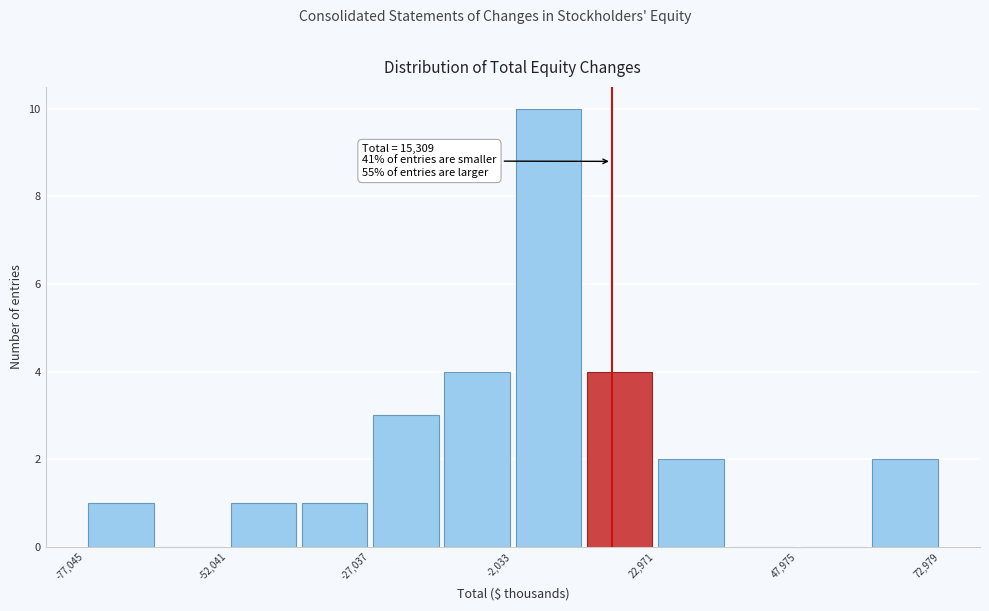

Around what value on the x-axis is the tallest bar? Give the approximate position of its centre, as read against the axis.

5000